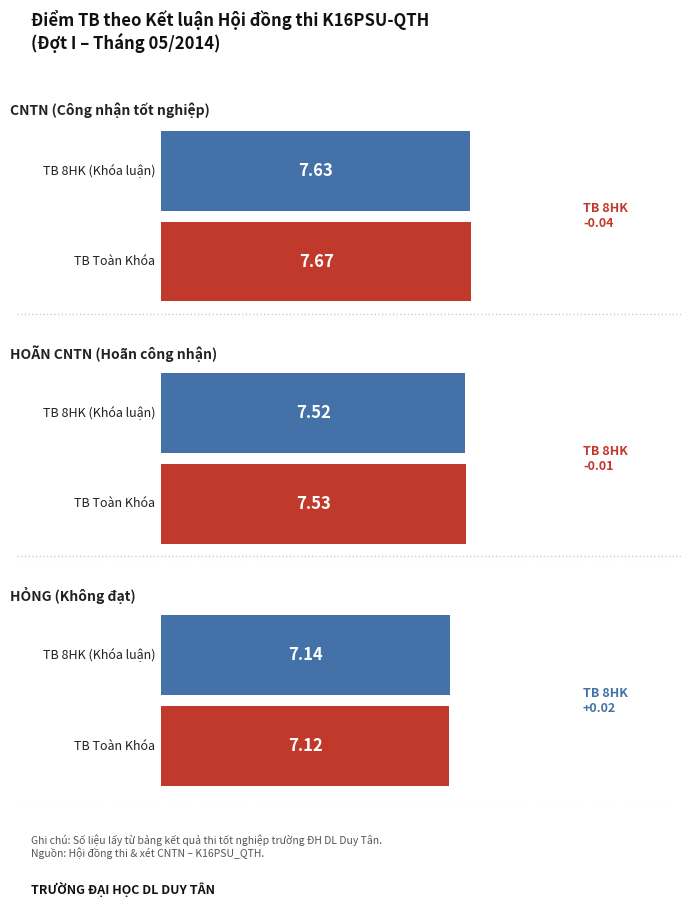

Is the value of TB 8HK (Khóa luận) at 0 greater than the value of TB Toàn Khóa at 0?

No